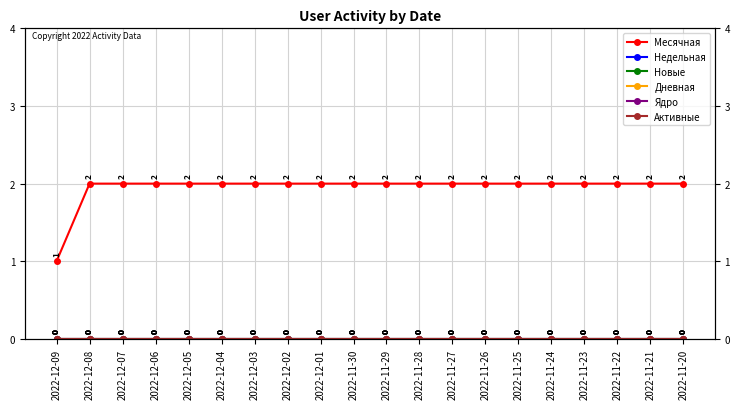

What position from the left is 2022-11-30?

10